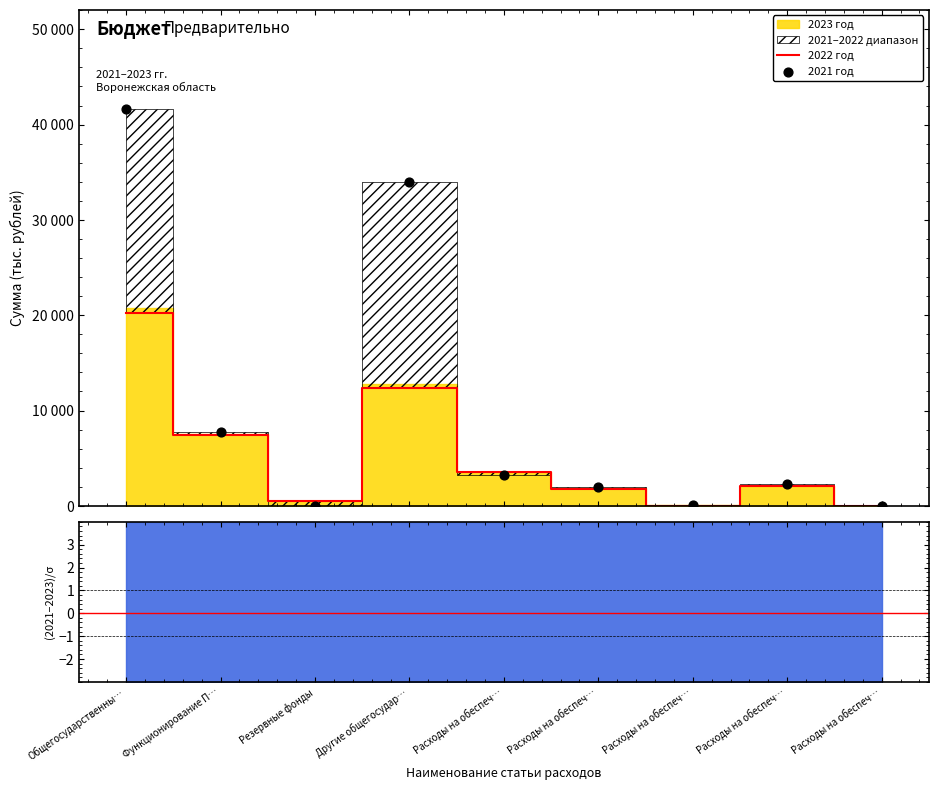

Which series reaches the maximum Y coordinate?

2021 год